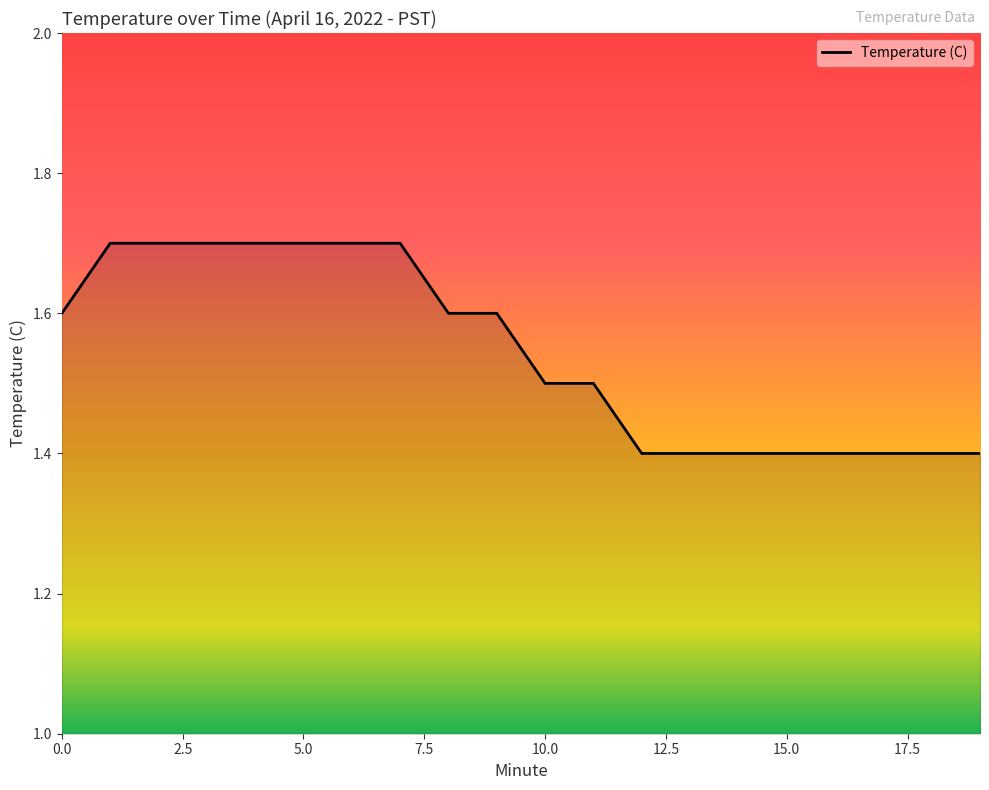

What is the maximum value shown in the chart?

1.7